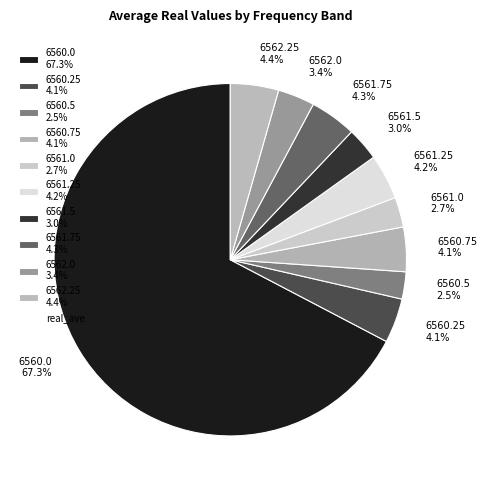

To the nearest percent, what is the average slice percentage?

10%